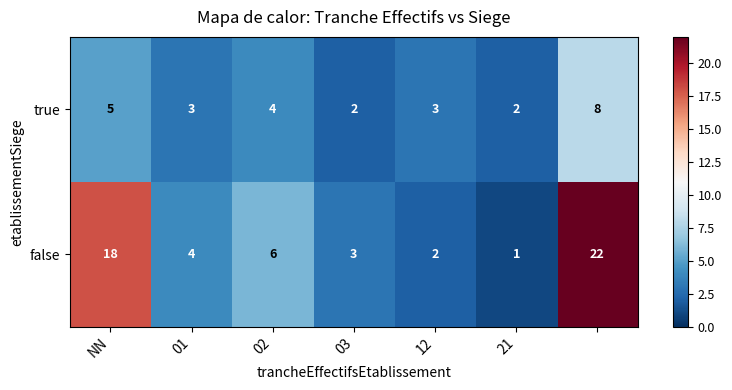

Which series has the widest spread of values?

false